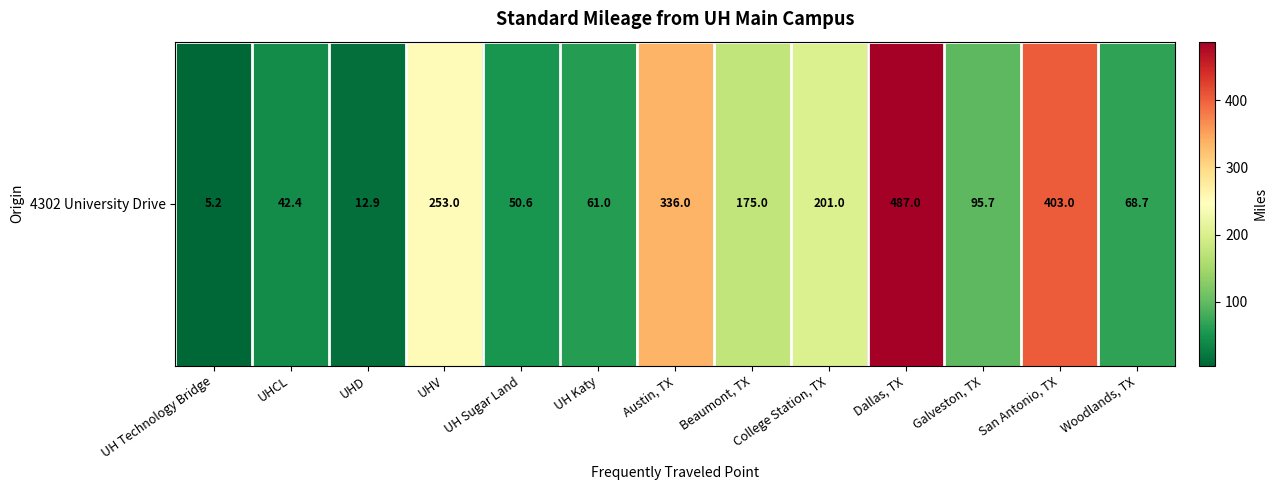

Count the number of data series in this chart.

1